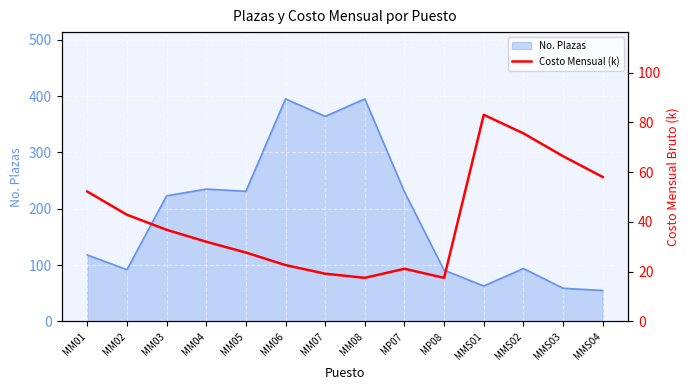

The value of No. Plazas at MP08 is 91. True or false?

True